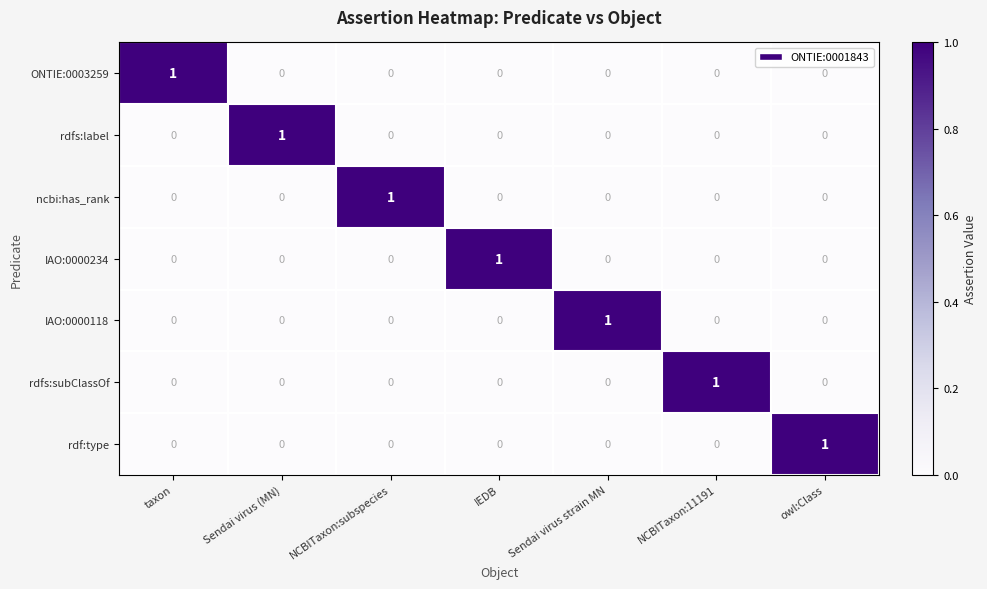

Is it true that ONTIE:0003259 equals 0 at Sendai virus strain MN?

True